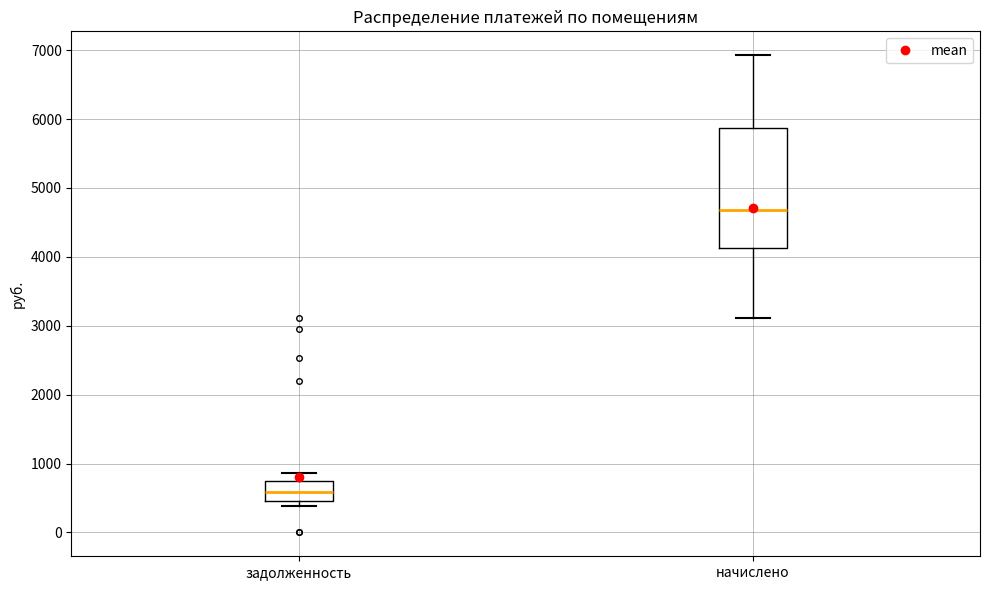

Reading left to right, read every box against the y-axis: the position of its median line, the range the box covers, and the ends of its whiskers. The values are not printed on the chart, so give them approximately, as read against the axis.

задолженность: median 600, box 500 to 700, whiskers 400 to 900
начислено: median 4700, box 4100 to 5900, whiskers 3100 to 6900